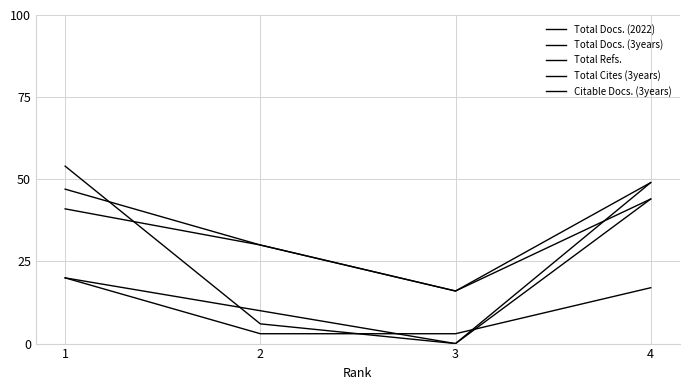

How many lines are shown in the chart?

5